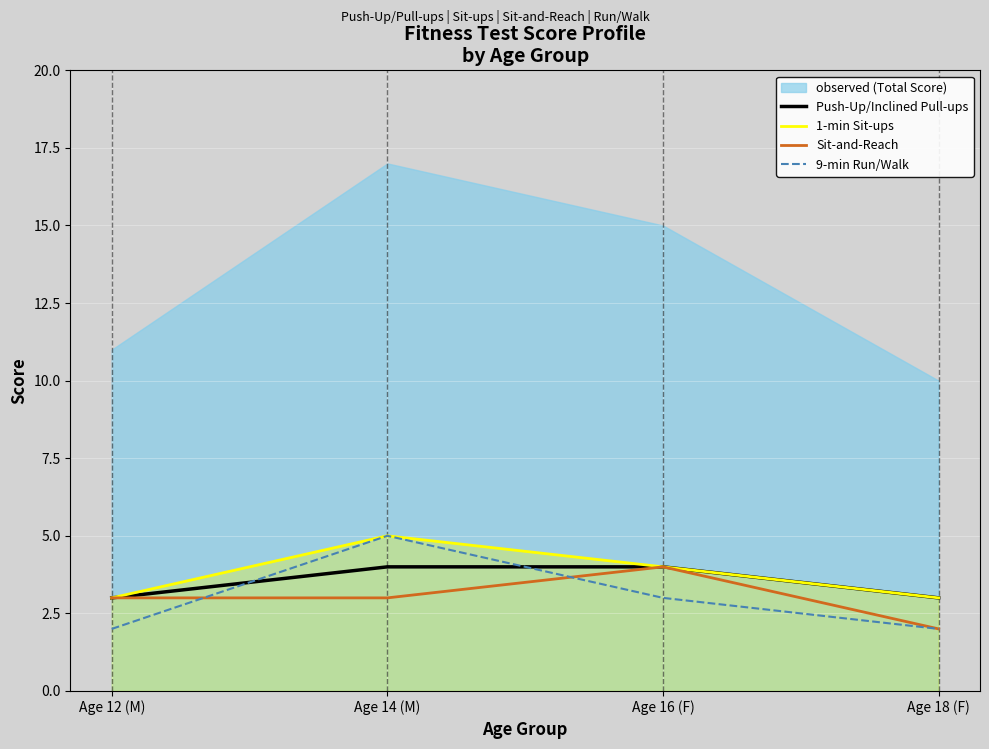

In Sit-and-Reach, how many points are higher than both neighbors (excluding endpoints)?

1